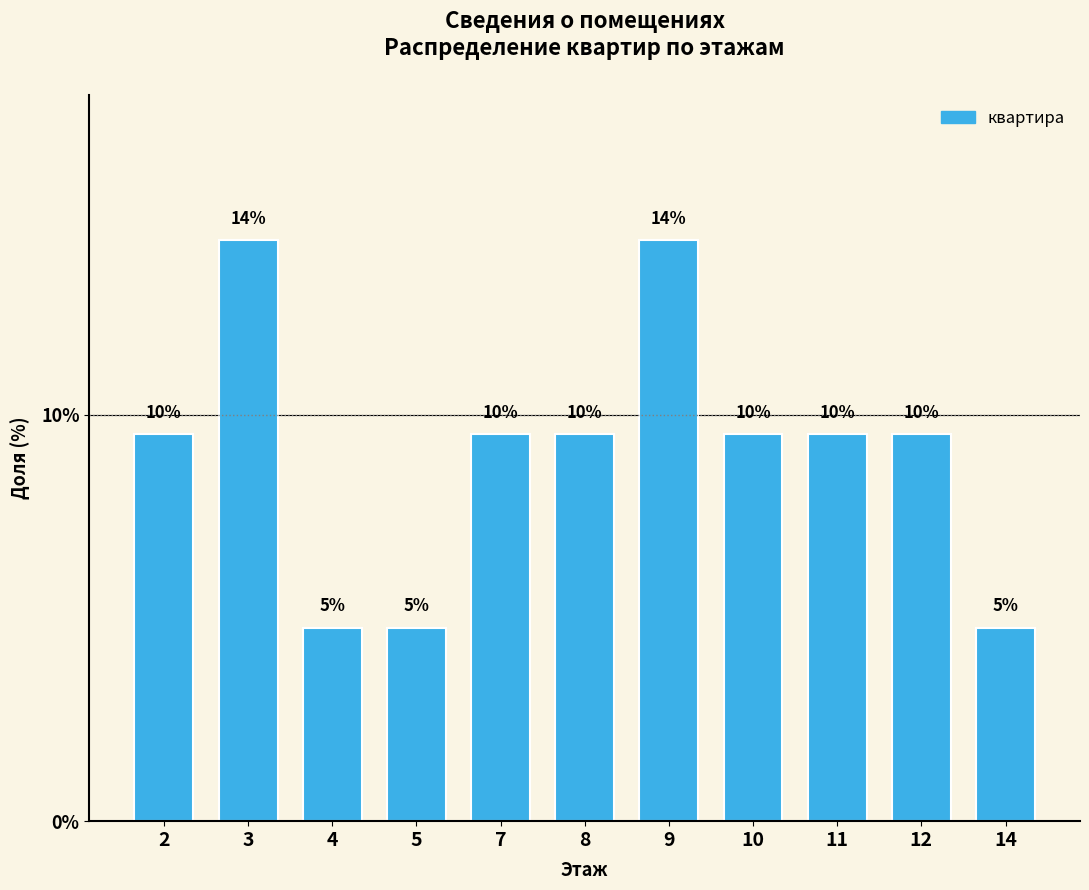

List the labels in order of value, smallest first.

4, 5, 14, 2, 7, 8, 10, 11, 12, 3, 9